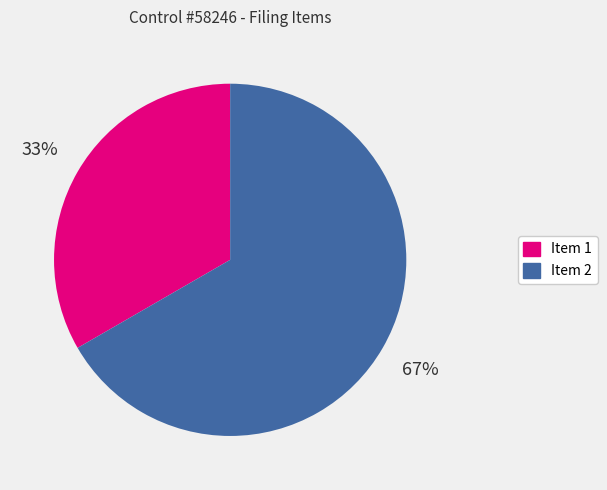

To the nearest percent, what percentage of the pie is Item 1?

33%